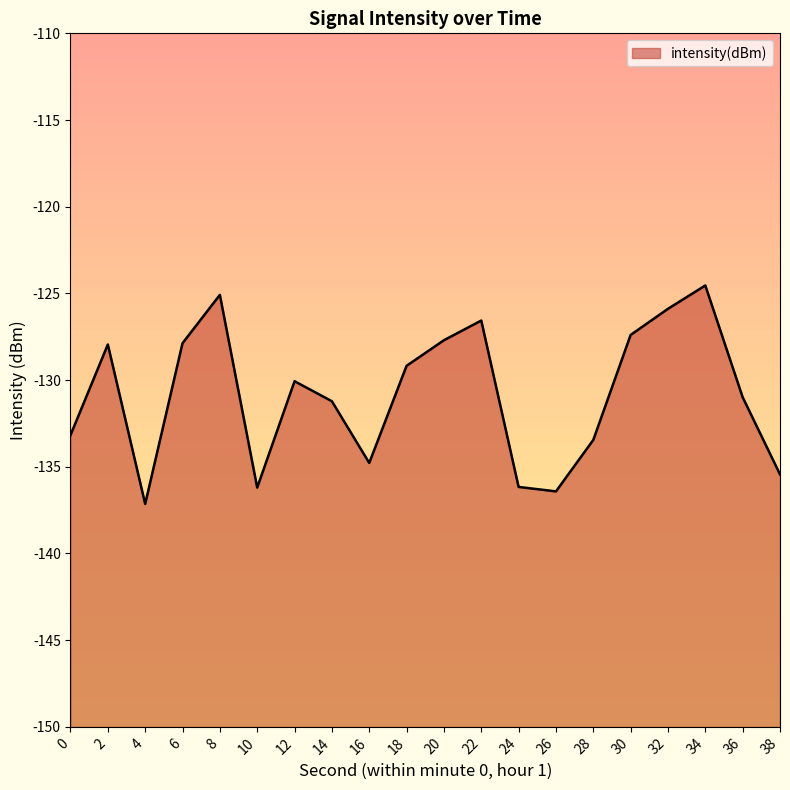

True or false: the data has more than 1 interior local peaks.

True